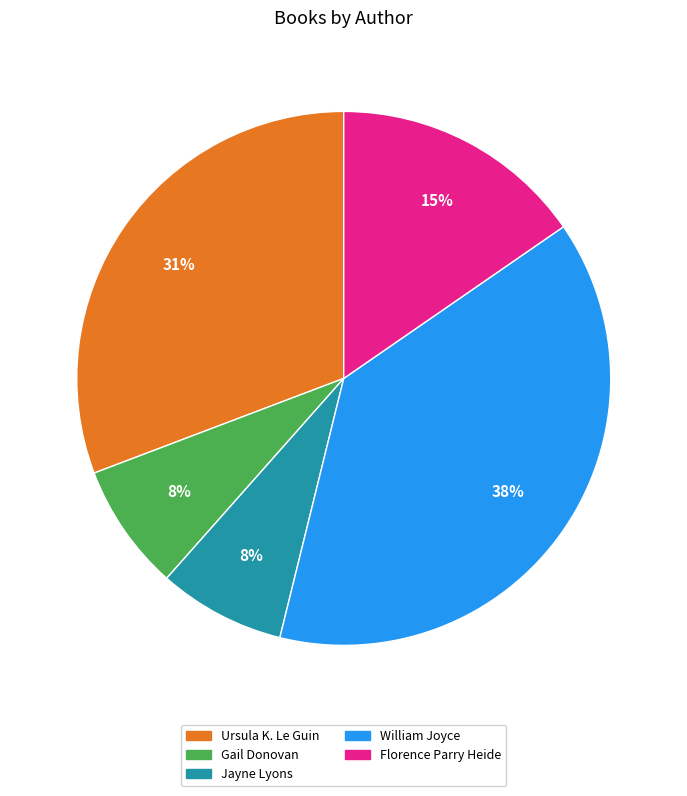

Which has a higher value, Gail Donovan or Ursula K. Le Guin?

Ursula K. Le Guin